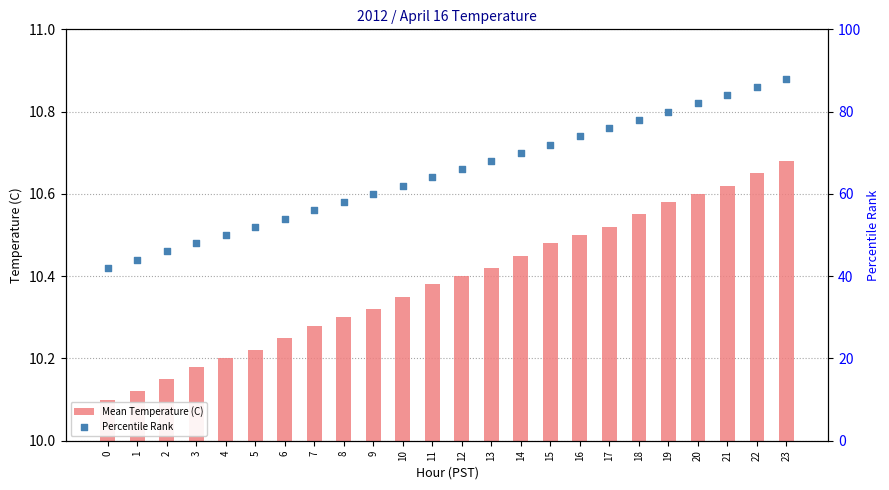

What are all the series names shown in the legend?

Mean Temperature (C), Percentile Rank